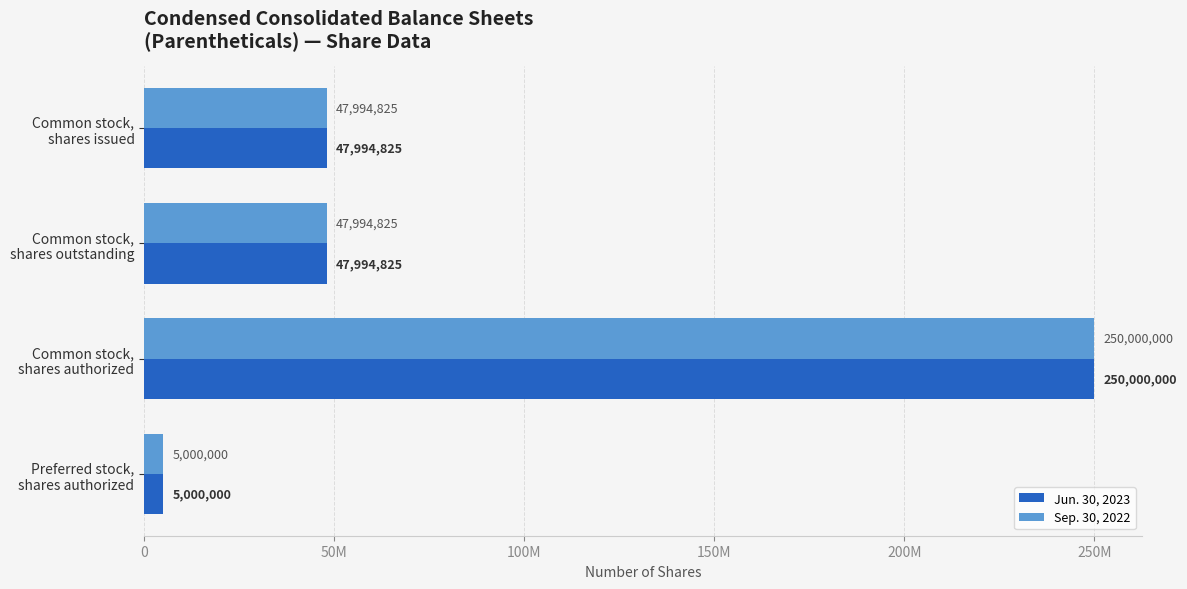

What are all the series names shown in the legend?

Jun. 30, 2023, Sep. 30, 2022